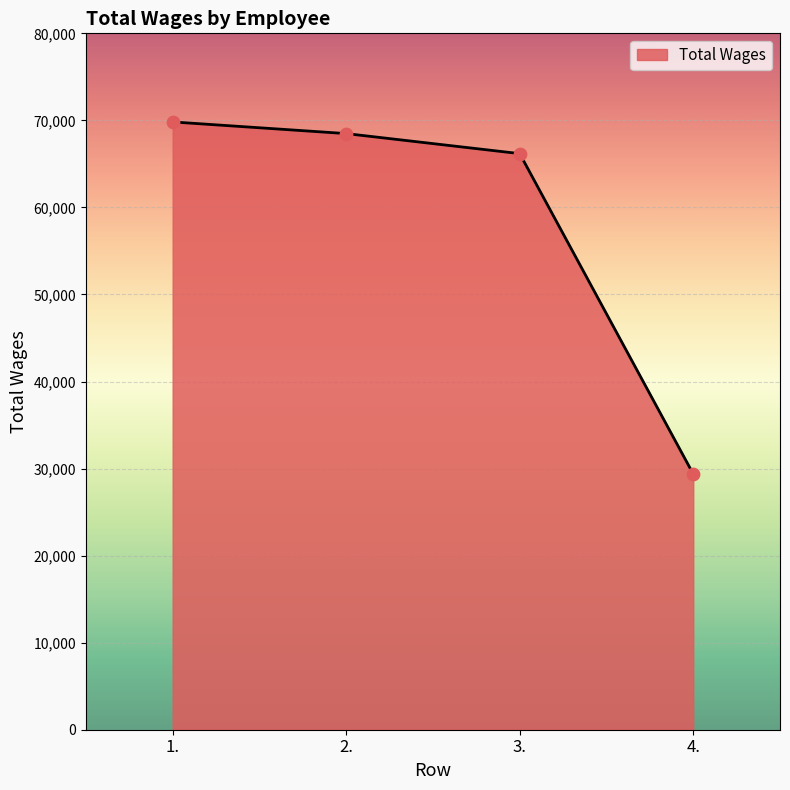

What is the change in value from 3. to 4.?

-36802